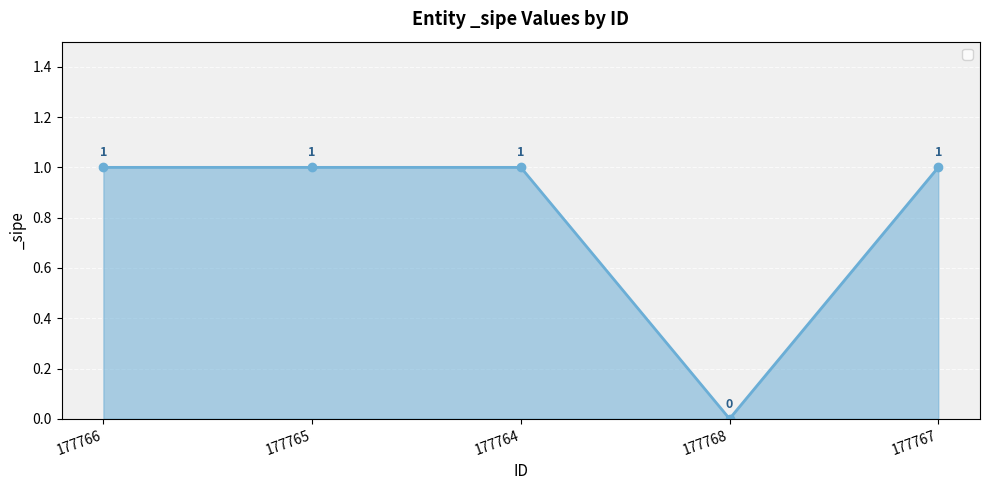

What position from the left is 177766?

1